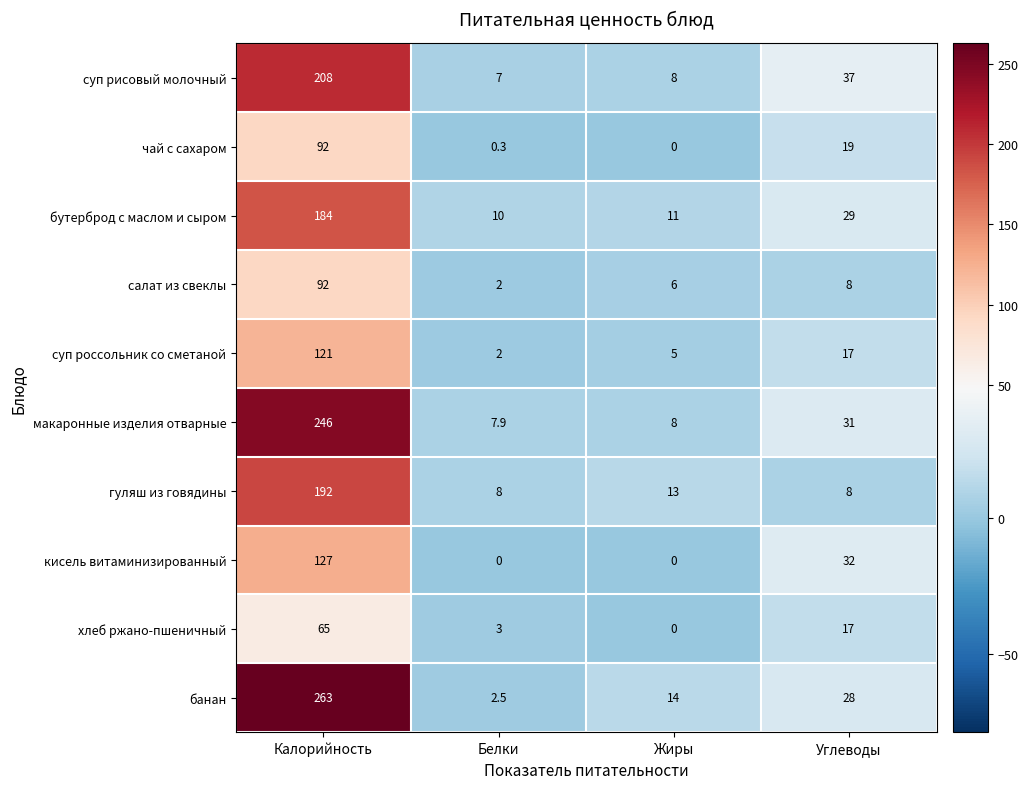

Read the суп россольник со сметаной value at Белки.

2.0